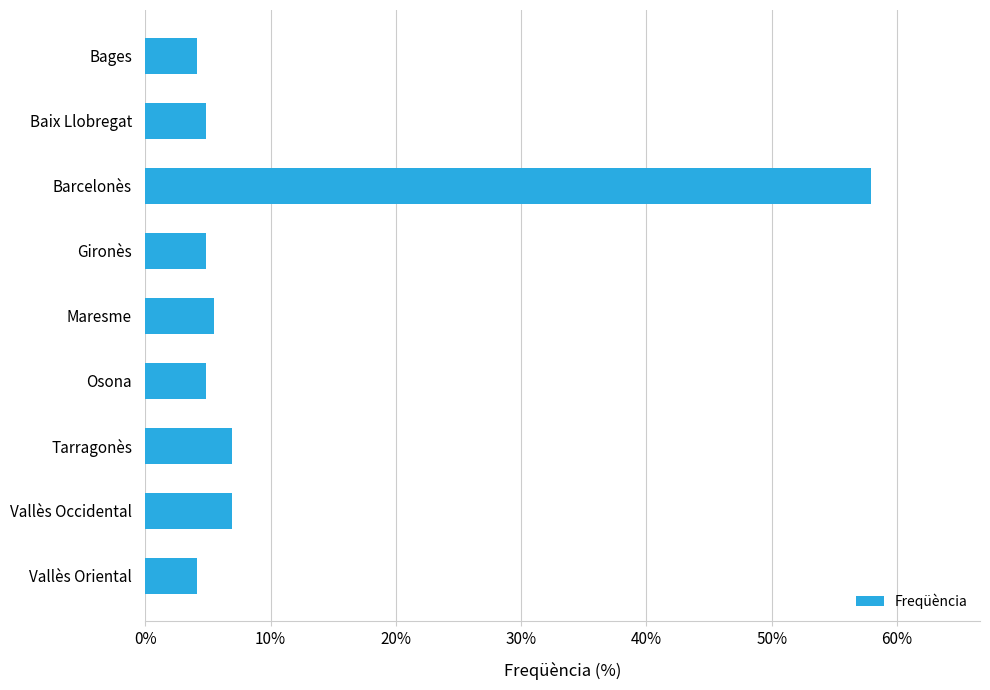

Reading bottom to top, transcribe all the data shown in this chart.

Vallès Oriental=4.1	Vallès Occidental=6.9	Tarragonès=6.9	Osona=4.8	Maresme=5.5	Gironès=4.8	Barcelonès=57.9	Baix Llobregat=4.8	Bages=4.1